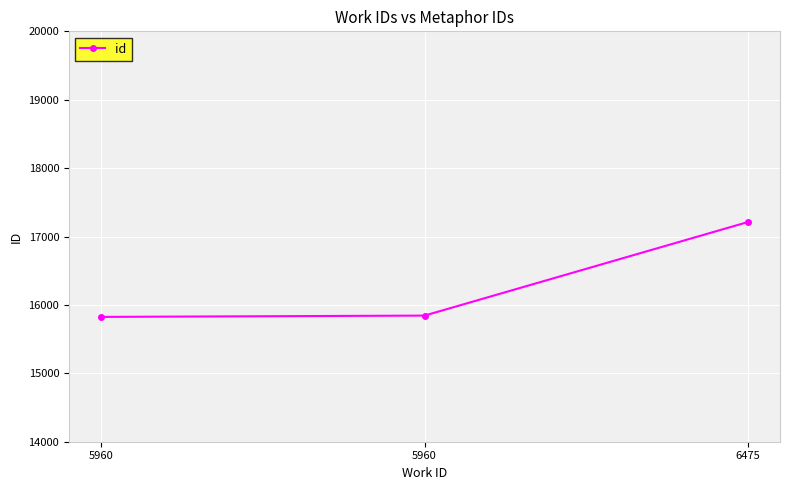

Which label corresponds to the largest value in the chart?

6475